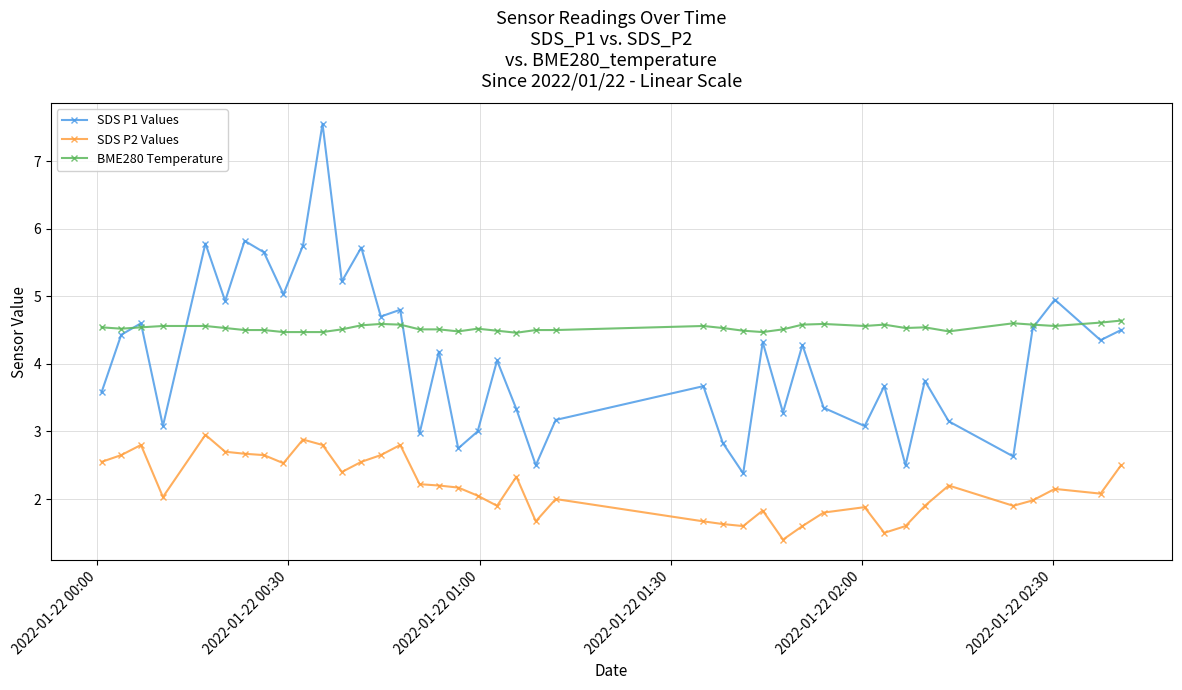

How many values in the SDS P1 Values series exceed 4?

21